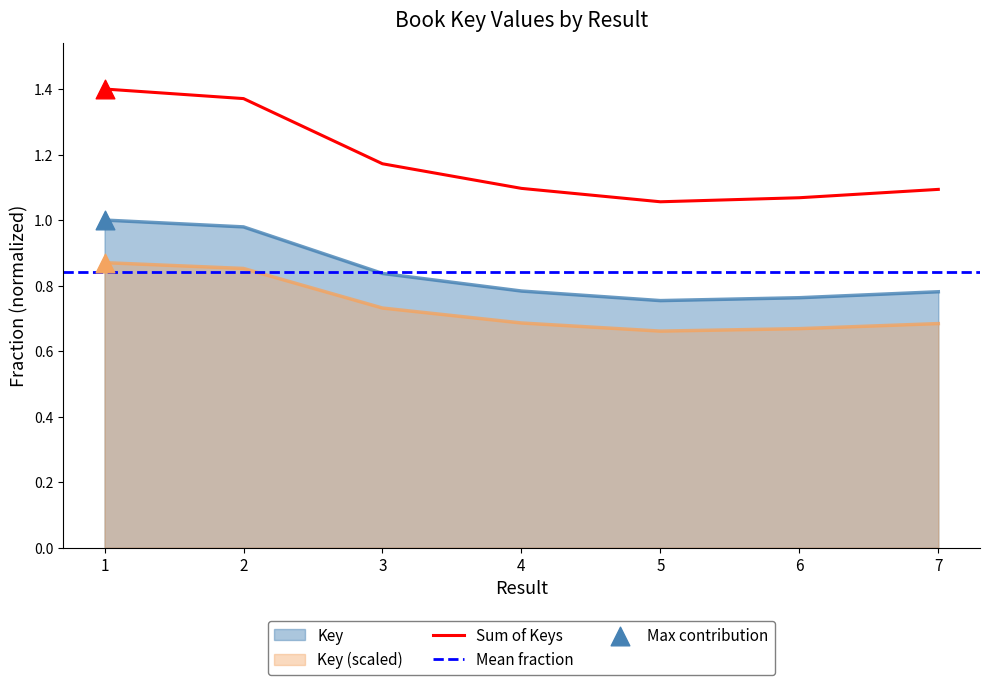

Between 1 and 6, which is larger?

1